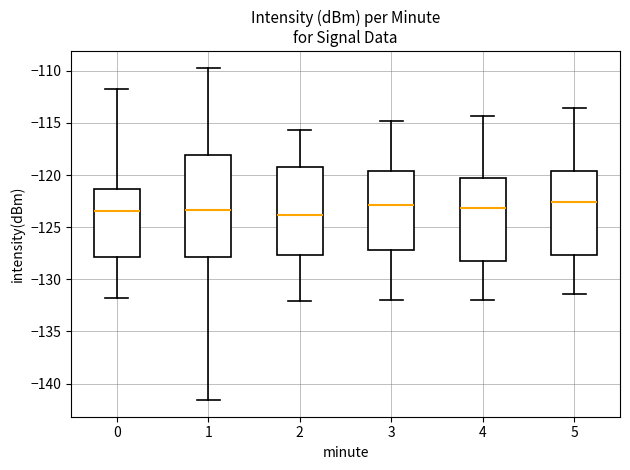

Reading left to right, transcribe this box plot: for each box, give where its median line is, the range the box spans, and where its two whiskers end, as read against the y-axis. The values are not printed on the chart, so give them approximately, as read against the axis.

0: median -123.5, box -128.0 to -121.5, whiskers -132.0 to -112.0
1: median -123.5, box -128.0 to -118.0, whiskers -141.5 to -109.5
2: median -124.0, box -127.5 to -119.5, whiskers -132.0 to -115.5
3: median -123.0, box -127.0 to -119.5, whiskers -132.0 to -115.0
4: median -123.0, box -128.0 to -120.5, whiskers -132.0 to -114.5
5: median -122.5, box -127.5 to -119.5, whiskers -131.5 to -113.5